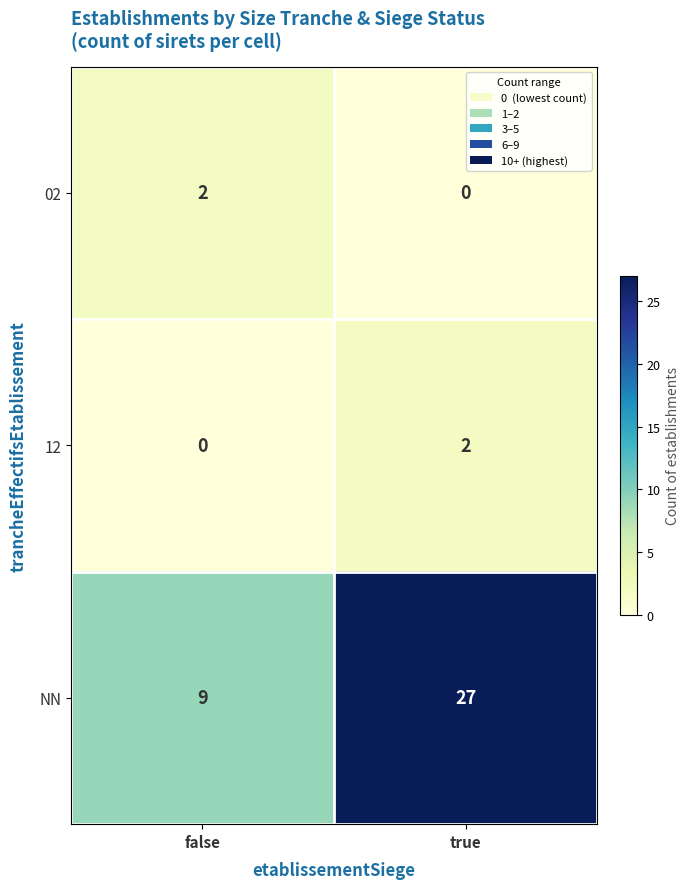

At true, list the series in order from largest to smallest.

NN, 12, 02